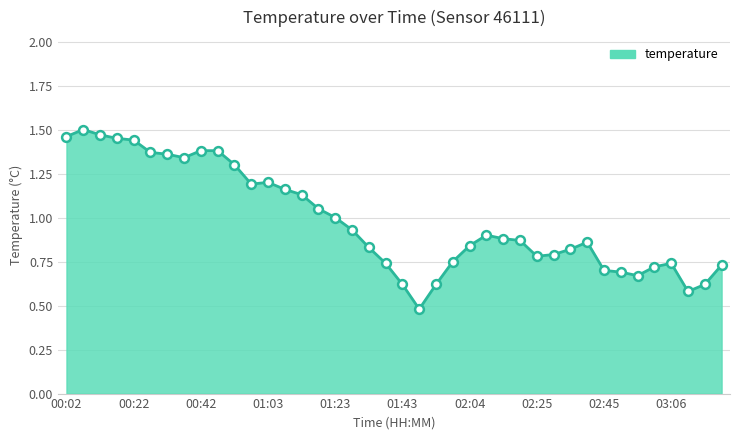

What is the difference between the maximum and minimum values?

1.0